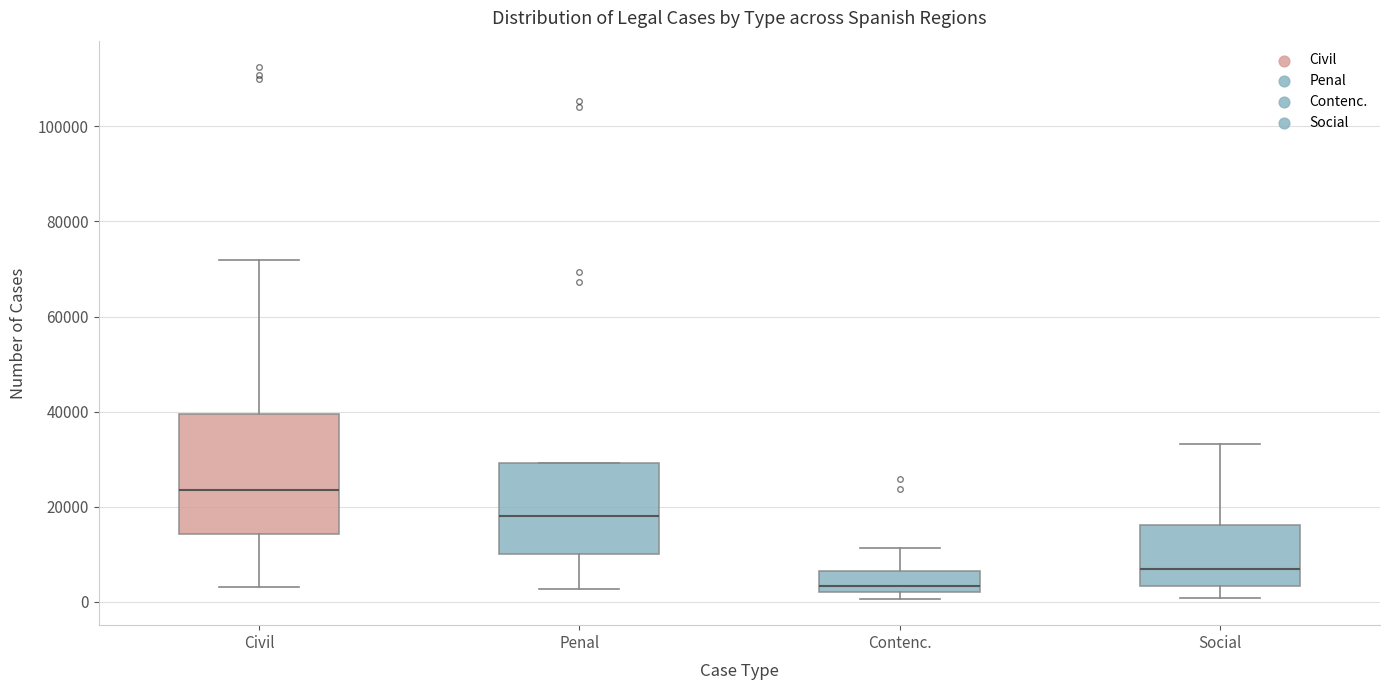

Which box has the lowest median line?

Contenc.